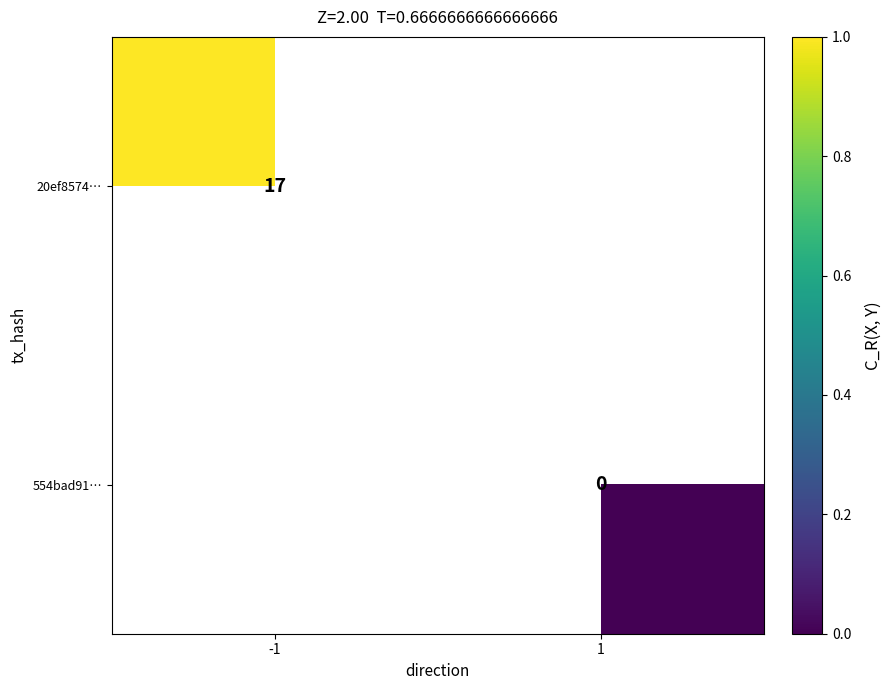

At how many categories does at least one series exceed 2?

1